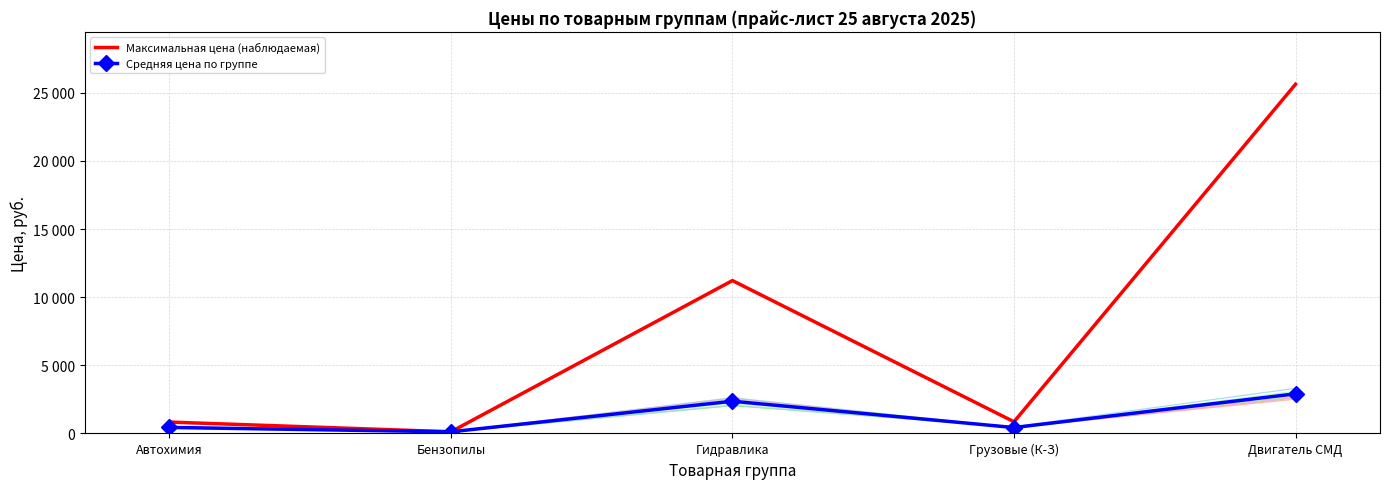

Rank the series at Бензопилы from lowest to highest value.

Максимальная цена (наблюдаемая), Средняя цена по группе